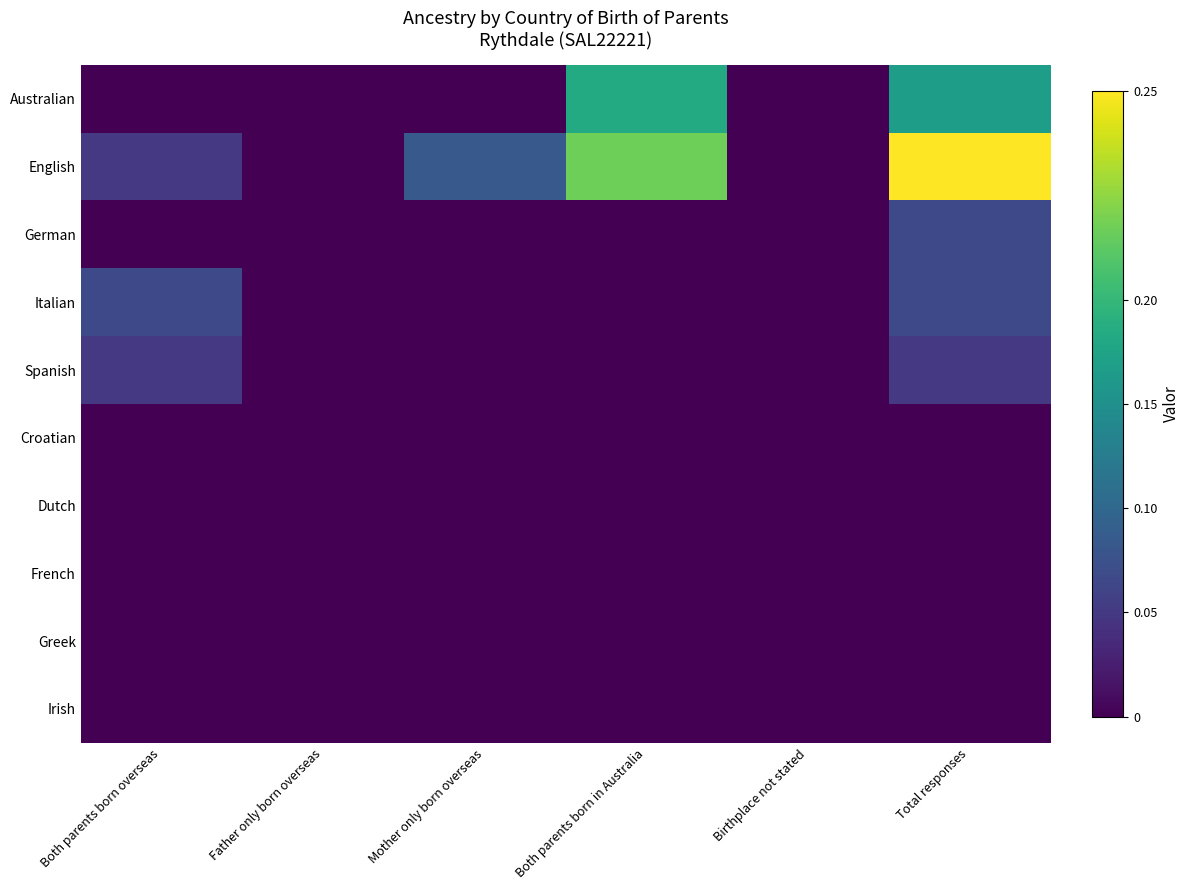

Reading left to right, what are all the values shown in this chart?

Australian: Both parents born overseas=0.0	Father only born overseas=0.0	Mother only born overseas=0.0	Both parents born in Australia=0.6	Birthplace not stated=0.0	Total responses=0.6
English: Both parents born overseas=0.2	Father only born overseas=0.0	Mother only born overseas=0.3	Both parents born in Australia=0.8	Birthplace not stated=0.0	Total responses=1.0
German: Both parents born overseas=0.0	Father only born overseas=0.0	Mother only born overseas=0.0	Both parents born in Australia=0.0	Birthplace not stated=0.0	Total responses=0.2
Italian: Both parents born overseas=0.2	Father only born overseas=0.0	Mother only born overseas=0.0	Both parents born in Australia=0.0	Birthplace not stated=0.0	Total responses=0.2
Spanish: Both parents born overseas=0.2	Father only born overseas=0.0	Mother only born overseas=0.0	Both parents born in Australia=0.0	Birthplace not stated=0.0	Total responses=0.2
Croatian: Both parents born overseas=0.0	Father only born overseas=0.0	Mother only born overseas=0.0	Both parents born in Australia=0.0	Birthplace not stated=0.0	Total responses=0.0
Dutch: Both parents born overseas=0.0	Father only born overseas=0.0	Mother only born overseas=0.0	Both parents born in Australia=0.0	Birthplace not stated=0.0	Total responses=0.0
French: Both parents born overseas=0.0	Father only born overseas=0.0	Mother only born overseas=0.0	Both parents born in Australia=0.0	Birthplace not stated=0.0	Total responses=0.0
Greek: Both parents born overseas=0.0	Father only born overseas=0.0	Mother only born overseas=0.0	Both parents born in Australia=0.0	Birthplace not stated=0.0	Total responses=0.0
Irish: Both parents born overseas=0.0	Father only born overseas=0.0	Mother only born overseas=0.0	Both parents born in Australia=0.0	Birthplace not stated=0.0	Total responses=0.0